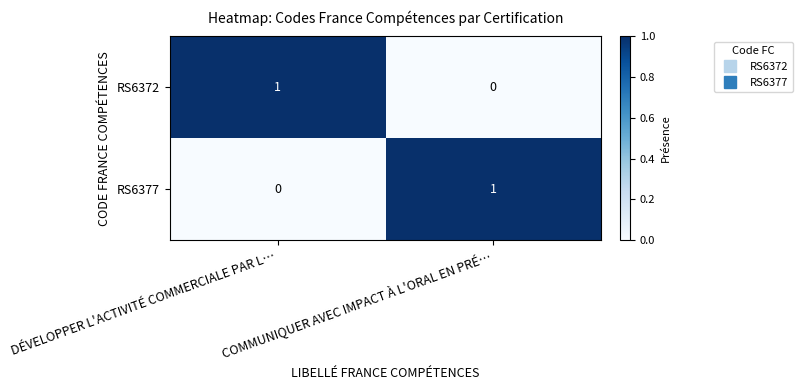

The value of RS6377 at DÉVELOPPER L'ACTIVITÉ COMMERCIALE PAR L… is 0. True or false?

True